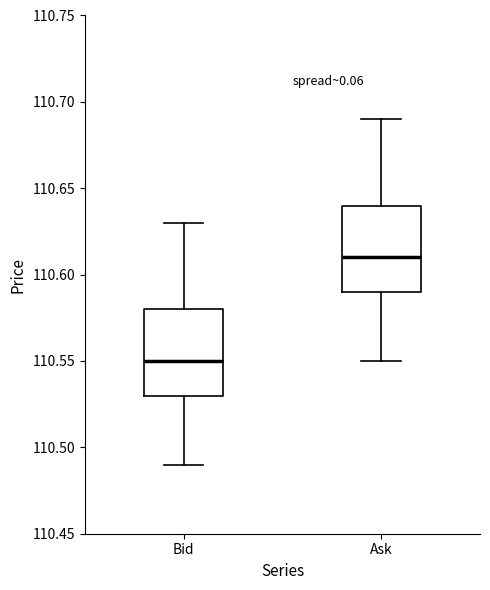

Reading left to right, read every box against the y-axis: the position of its median line, the range the box covers, and the ends of its whiskers. The values are not printed on the chart, so give them approximately, as read against the axis.

Bid: median 110.55, box 110.53 to 110.58, whiskers 110.49 to 110.63
Ask: median 110.61, box 110.59 to 110.64, whiskers 110.55 to 110.69